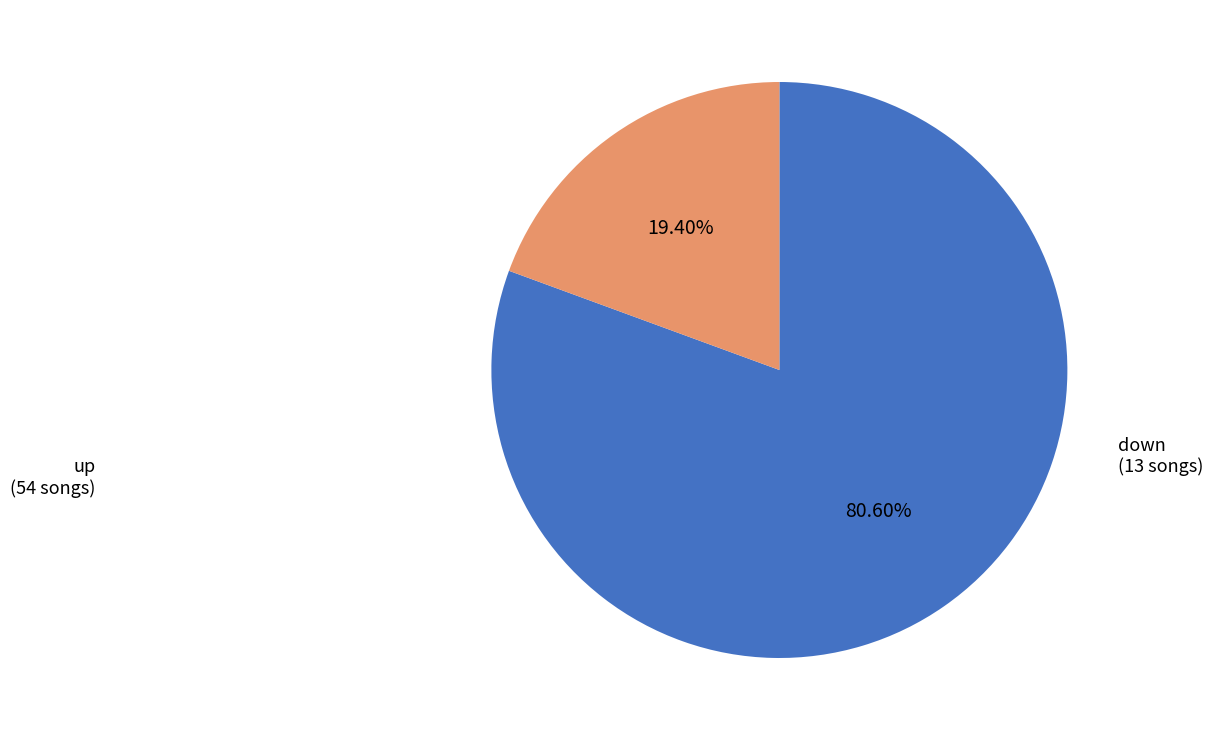

To the nearest percent, what is the difference between the largest and smallest slice percentages?

61%